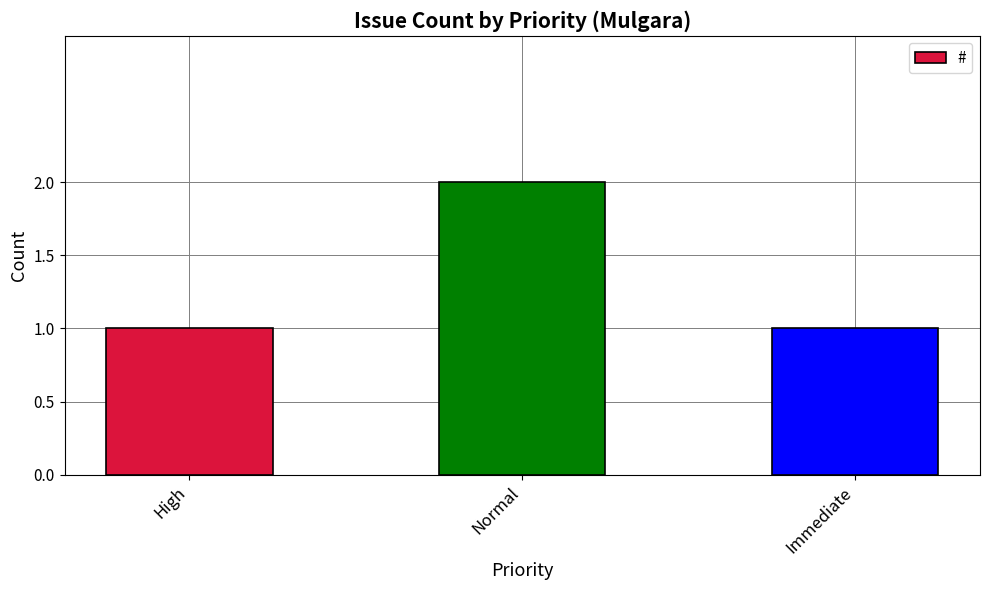

Which category has the highest value across all series?

Normal